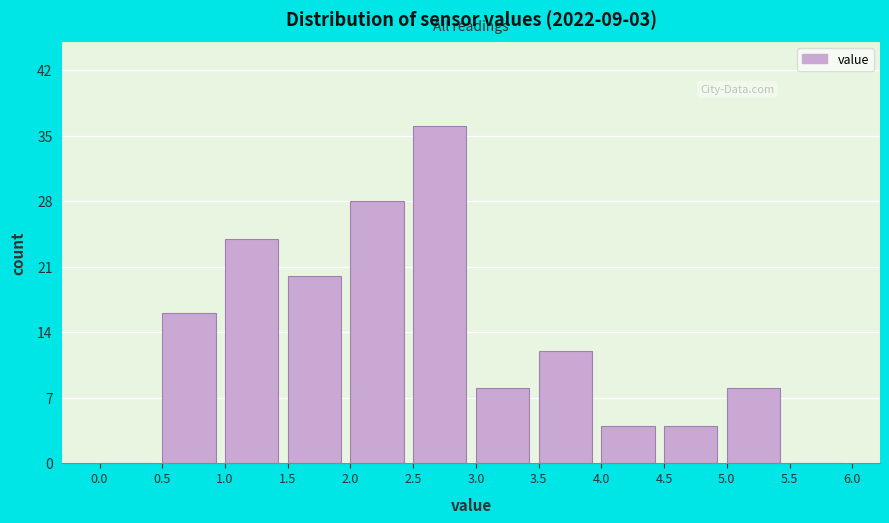

Reading left to right, list every bar in this chart as the range it spans on the x-axis followed by its height. The values are not printed on the chart, so give them approximately, as read against the axis.

0.0 to 0.5: 0
0.5 to 1.0: 16
1.0 to 1.5: 24
1.5 to 2.0: 20
2.0 to 2.5: 28
2.5 to 3.0: 36
3.0 to 3.5: 8
3.5 to 4.0: 12
4.0 to 4.5: 4
4.5 to 5.0: 4
5.0 to 5.5: 8
5.5 to 6.0: 0